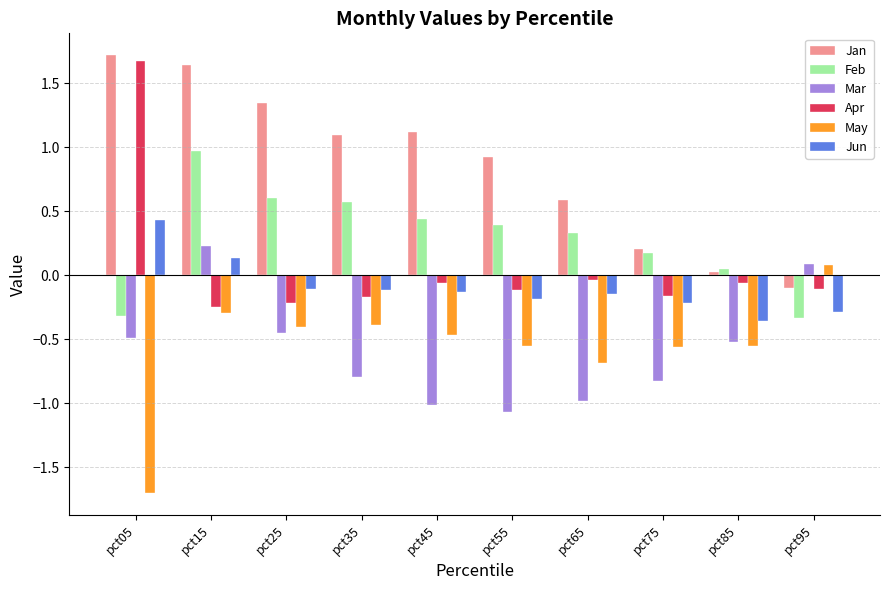

What are all the series names shown in the legend?

Jan, Feb, Mar, Apr, May, Jun